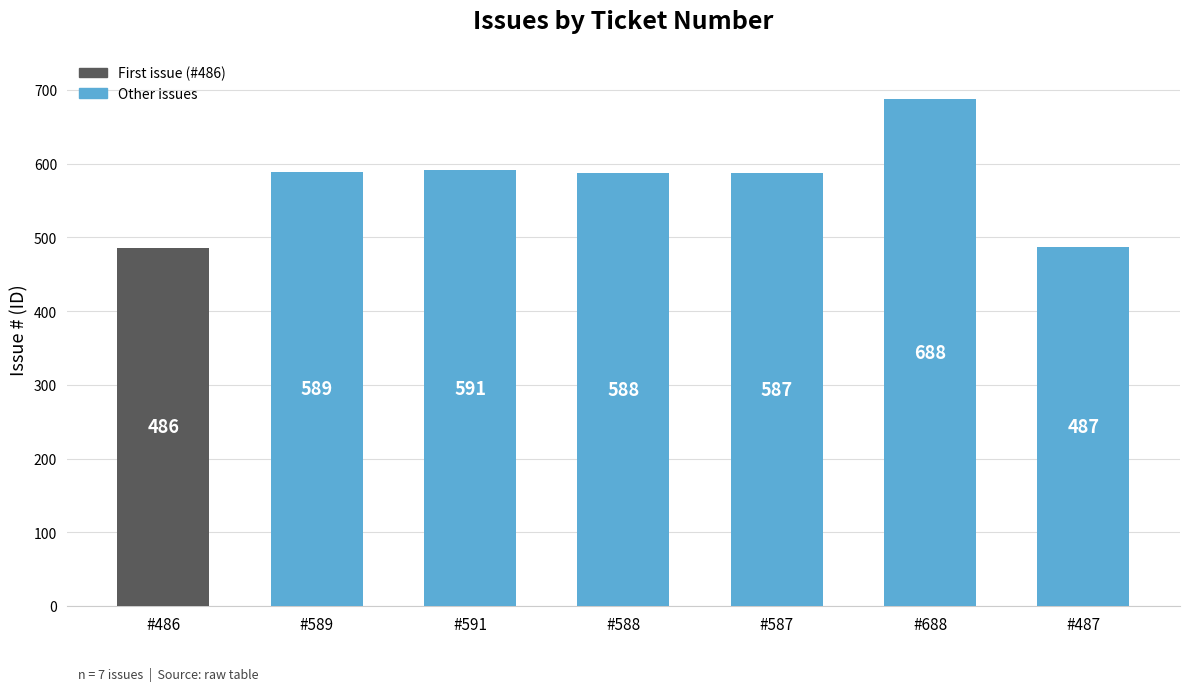

The value at #591 is 230. True or false?

False